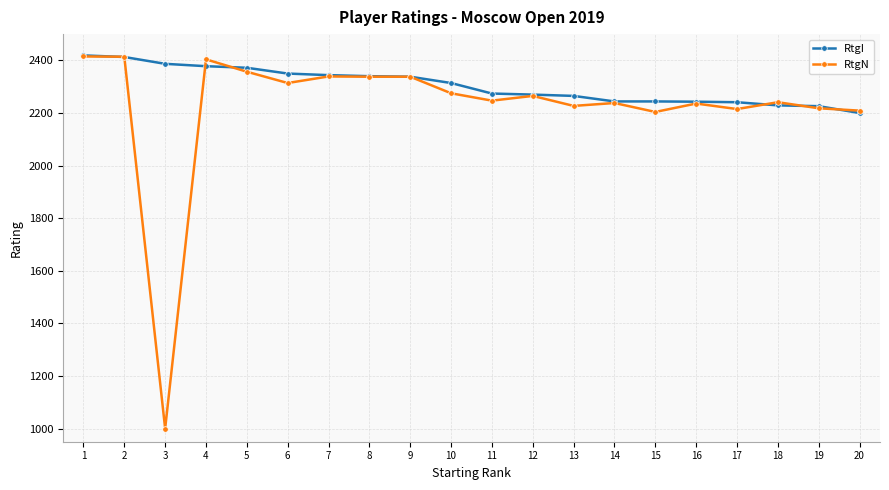

True or false: RtgN has more than 1 points higher than both neighbors.

True